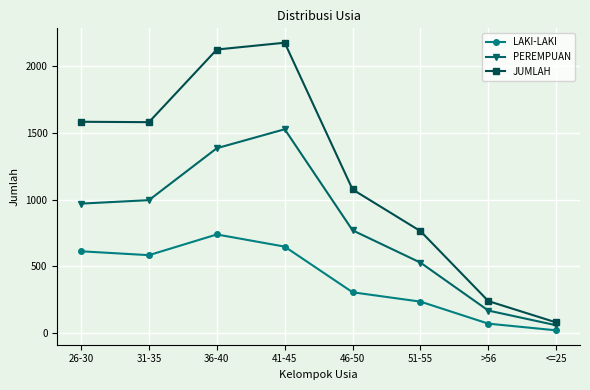

What are all the series names shown in the legend?

LAKI-LAKI, PEREMPUAN, JUMLAH